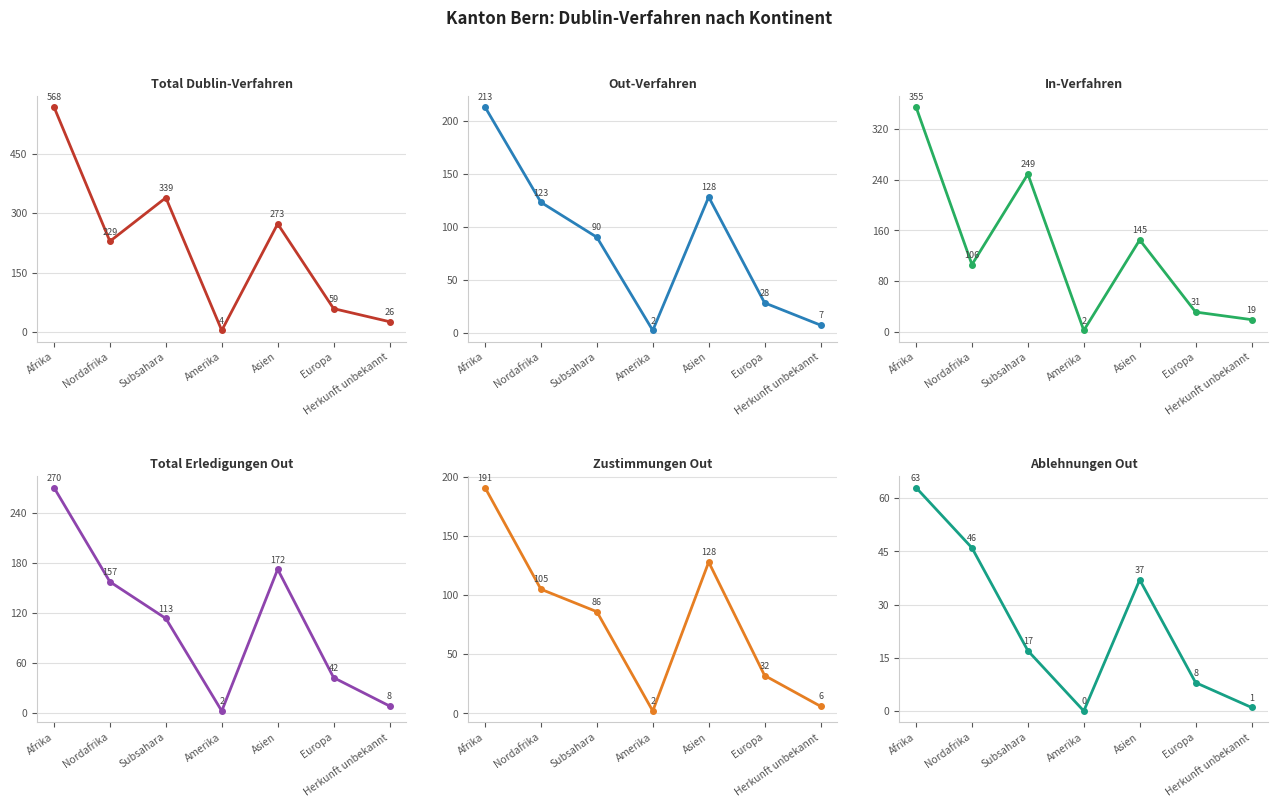

Reading left to right, list all the values displayed in this chart.

Total Dublin-Verfahren: Afrika=568	Nordafrika=229	Subsahara=339	Amerika=4	Asien=273	Europa=59	Herkunft unbekannt=26
Out-Verfahren: Afrika=213	Nordafrika=123	Subsahara=90	Amerika=2	Asien=128	Europa=28	Herkunft unbekannt=7
In-Verfahren: Afrika=355	Nordafrika=106	Subsahara=249	Amerika=2	Asien=145	Europa=31	Herkunft unbekannt=19
Total Erledigungen Out: Afrika=270	Nordafrika=157	Subsahara=113	Amerika=2	Asien=172	Europa=42	Herkunft unbekannt=8
Zustimmungen Out: Afrika=191	Nordafrika=105	Subsahara=86	Amerika=2	Asien=128	Europa=32	Herkunft unbekannt=6
Ablehnungen Out: Afrika=63	Nordafrika=46	Subsahara=17	Amerika=0	Asien=37	Europa=8	Herkunft unbekannt=1